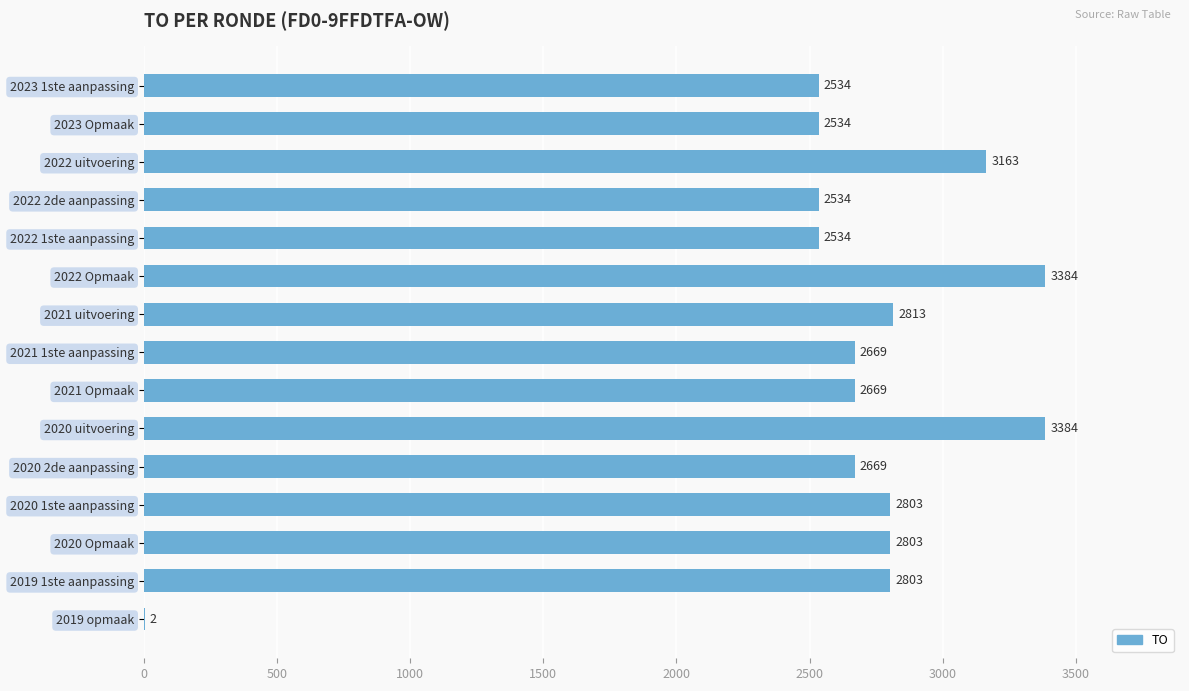

What is the greatest value displayed?

3384